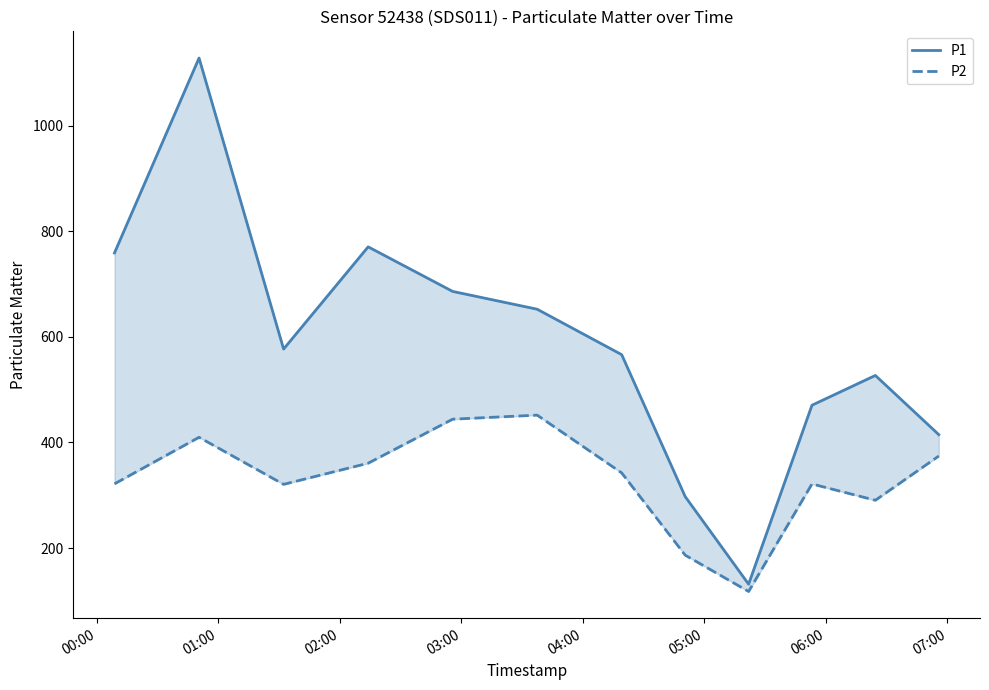

Rank the series by their average value, from highest to lowest.

P1, P2